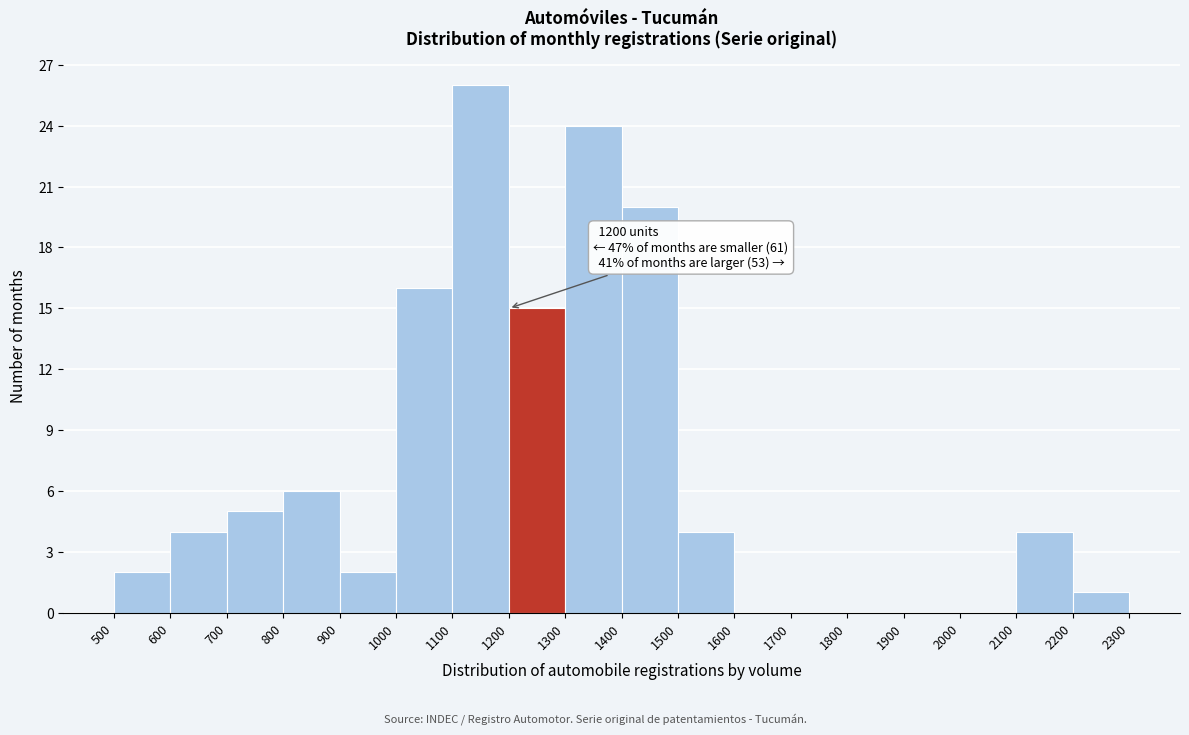

Over which range of the x-axis is the bar tallest?

1100 to 1200